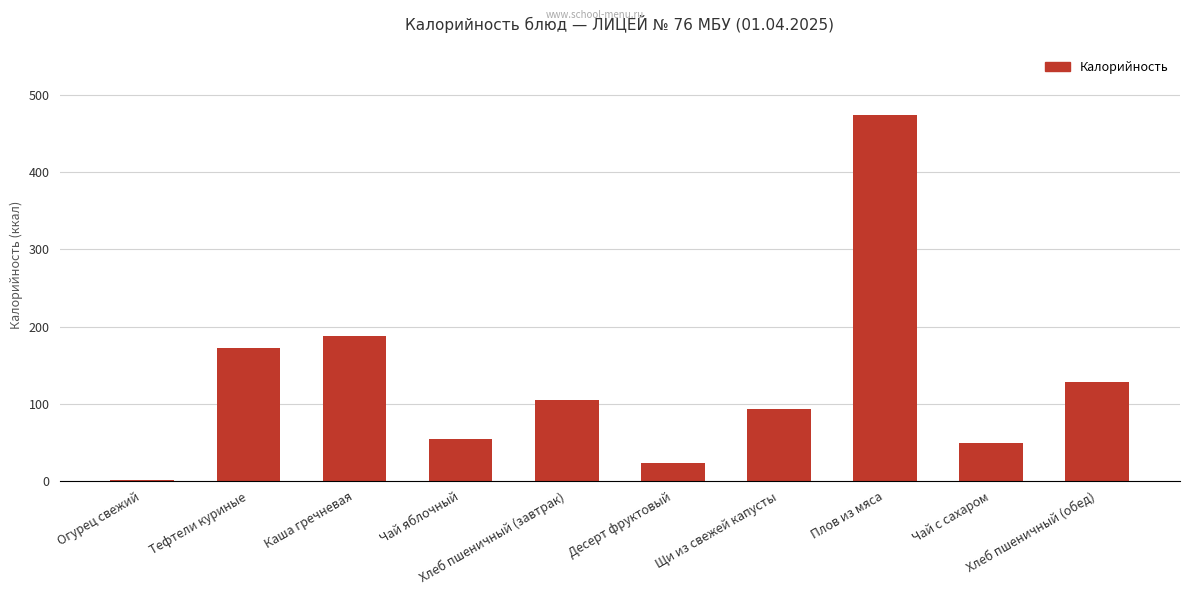

Where does the data first go above 105?

Тефтели куриные